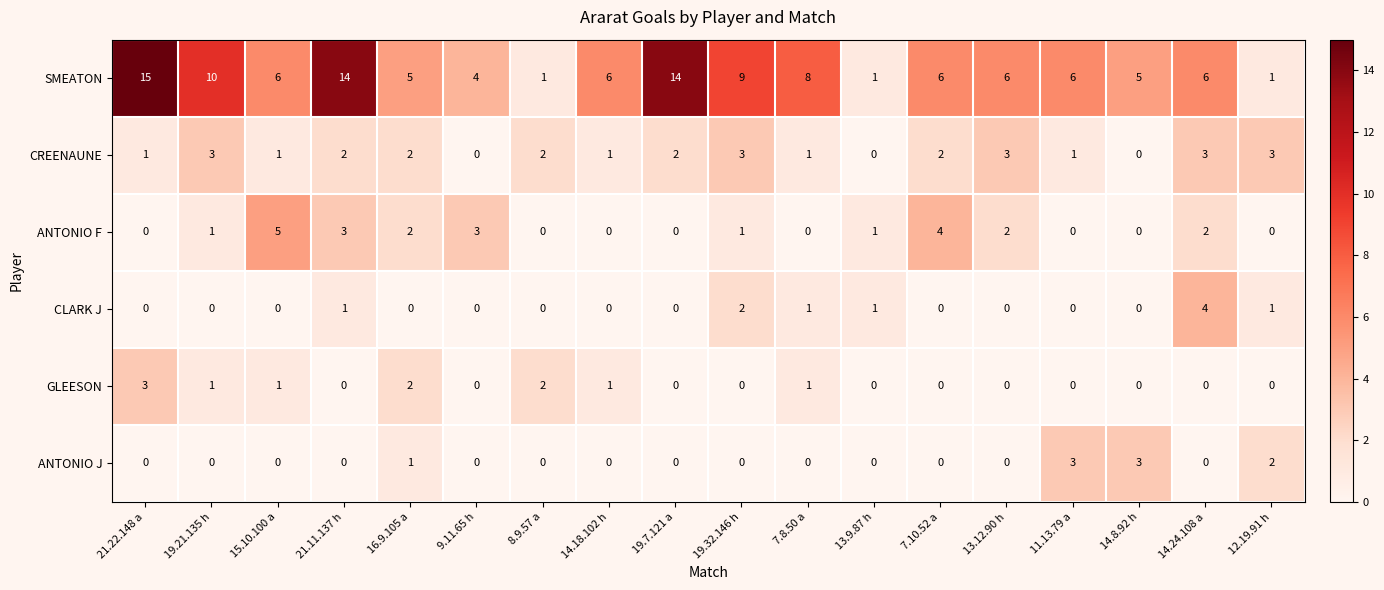

Is it true that ANTONIO J equals 1 at 14.24.108 a?

False